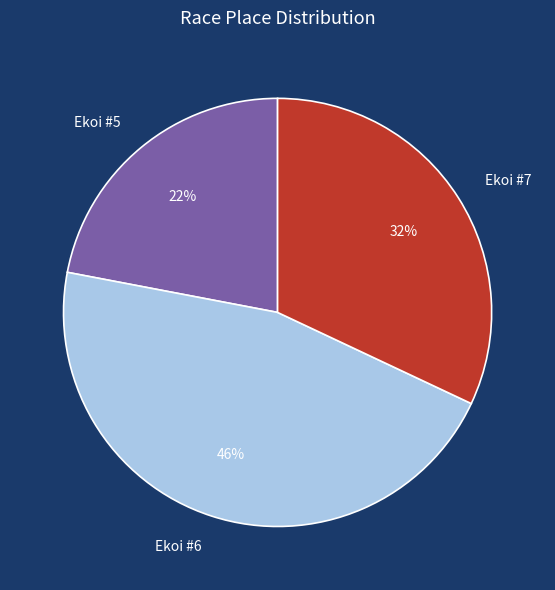

Which category has the smallest portion of the pie?

Ekoi #5